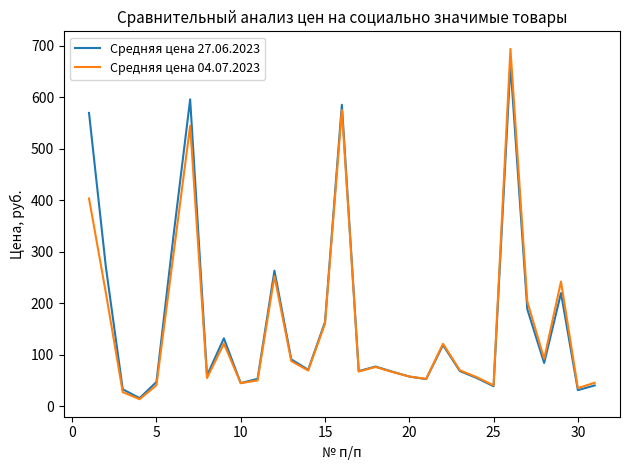

What is the greatest value displayed?

694.2